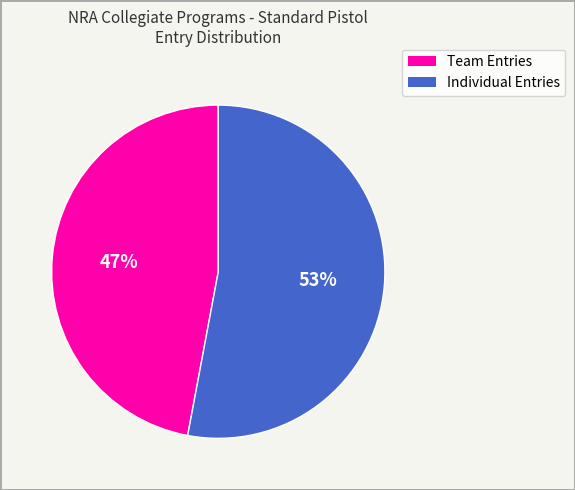

What percentage is the Individual Entries slice, to the nearest percent?

53%